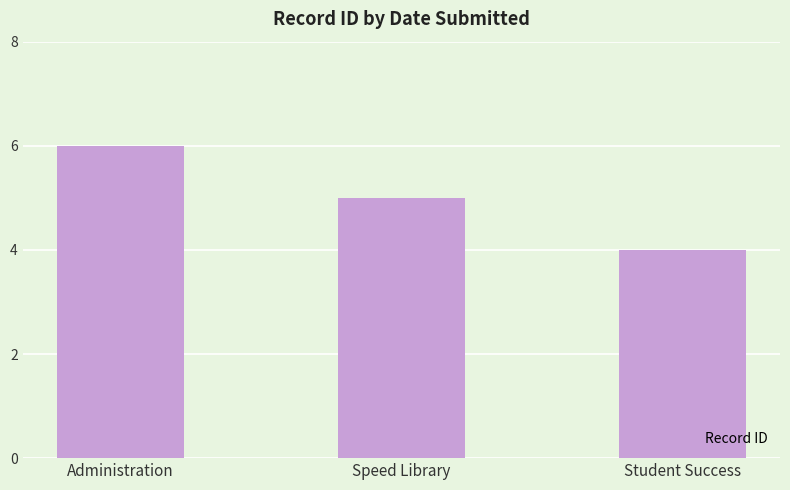

Which category has the highest value across all series?

Administration